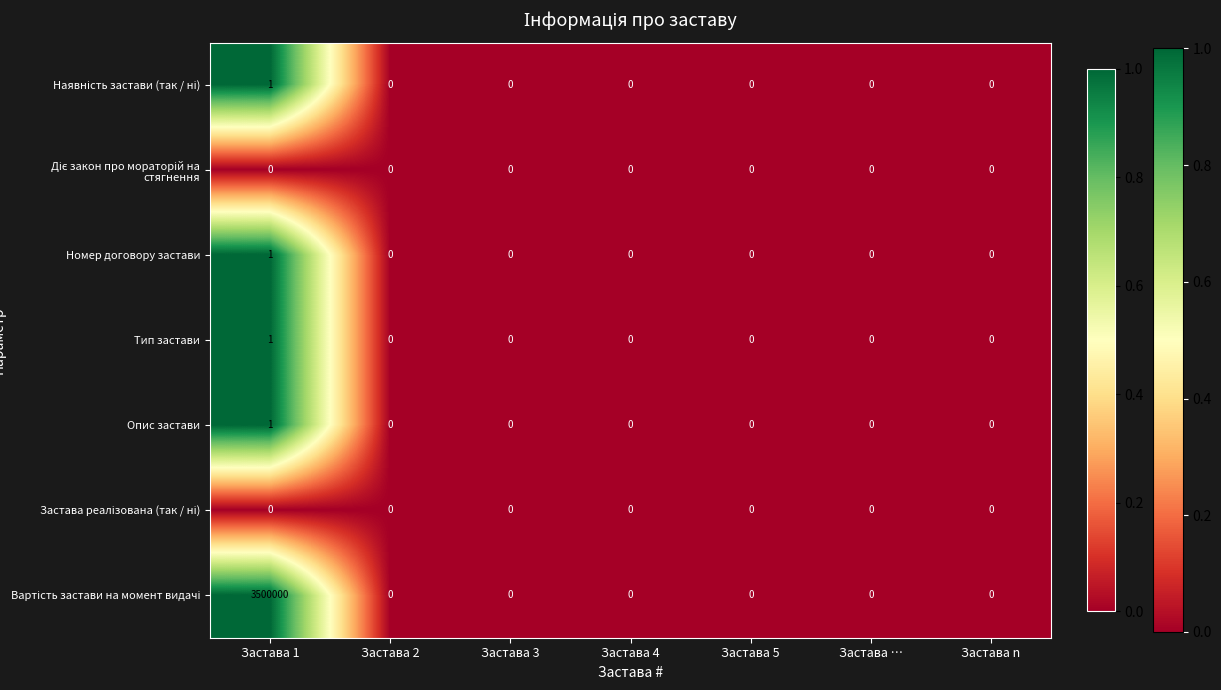

Is it true that Тип застави equals 0 at Застава …?

True